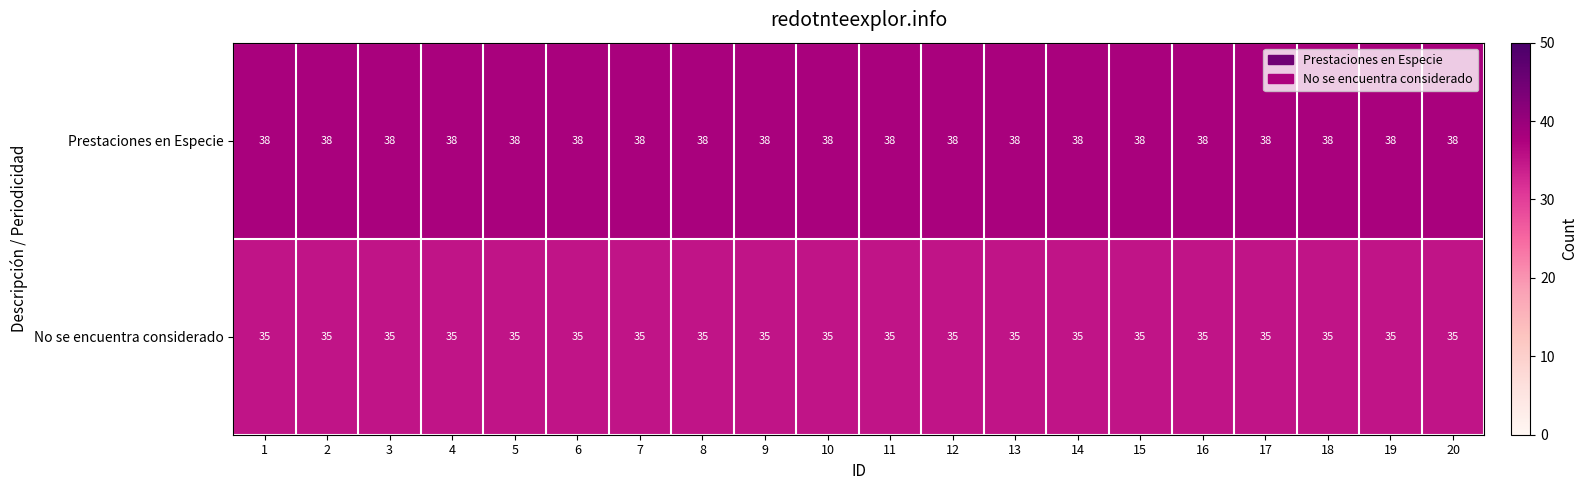

The value of No se encuentra considerado at 16 is 35. True or false?

True